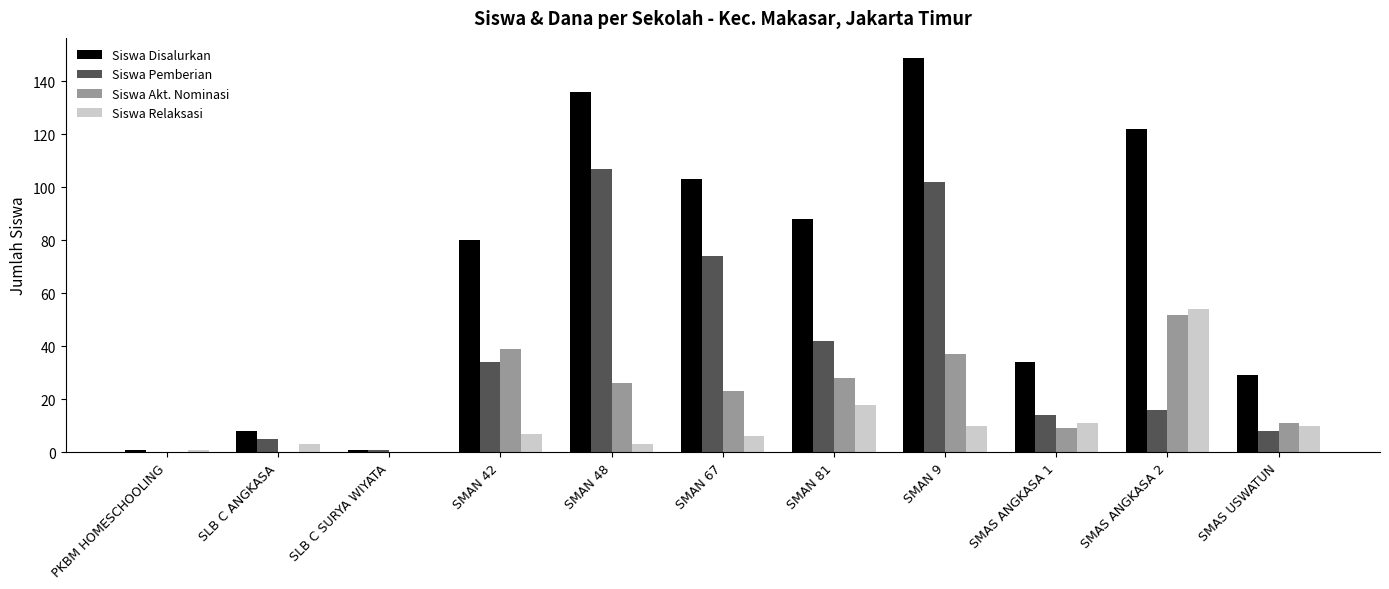

Which series has the largest total across all categories?

Siswa Disalurkan